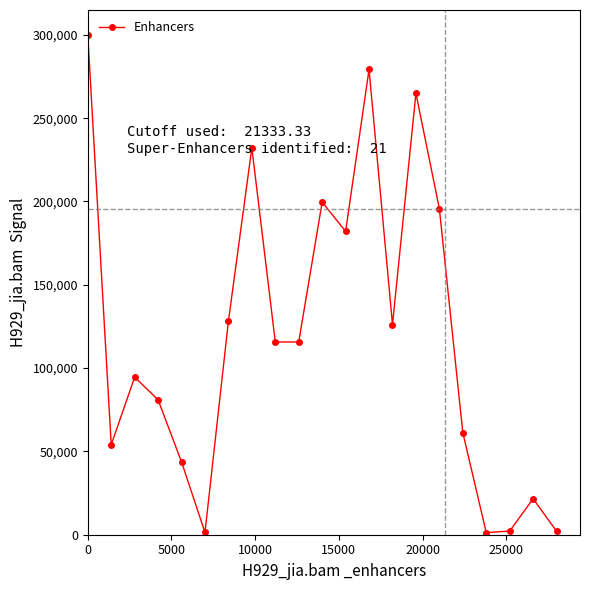

How many points are higher than both their immediate neighbors (excluding endpoints)?

6